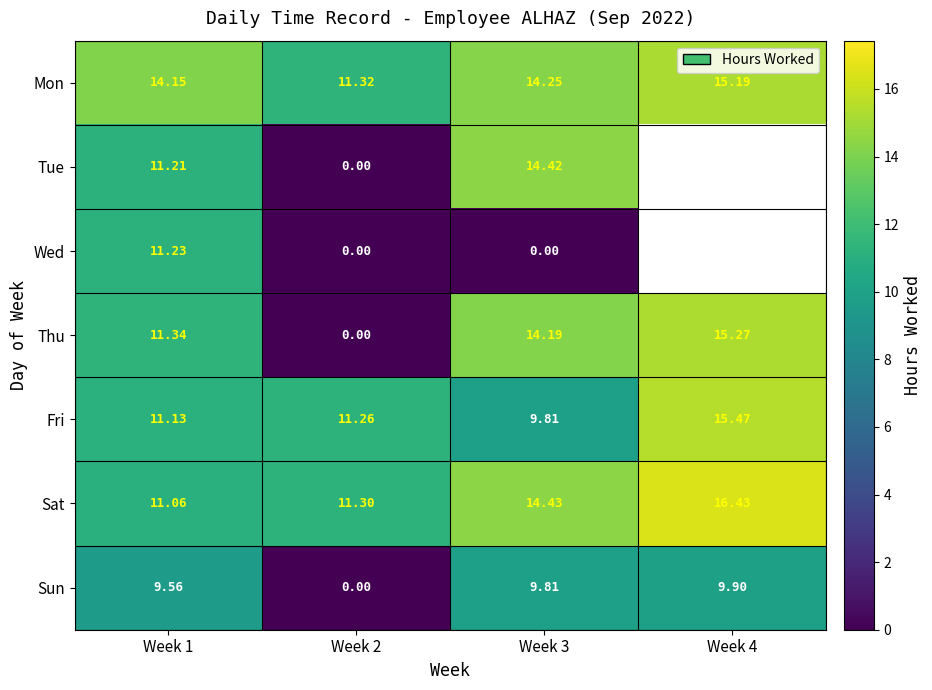

Rank the series at Week 1 from lowest to highest value.

Sun, Sat, Fri, Tue, Wed, Thu, Mon